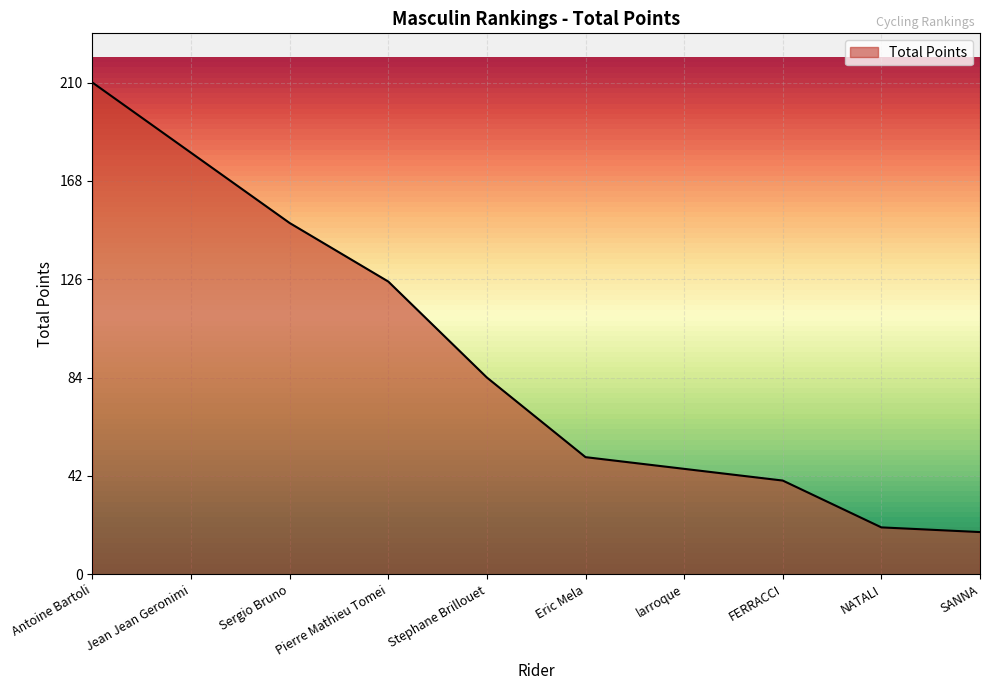

What is the difference between the maximum and minimum values?

192